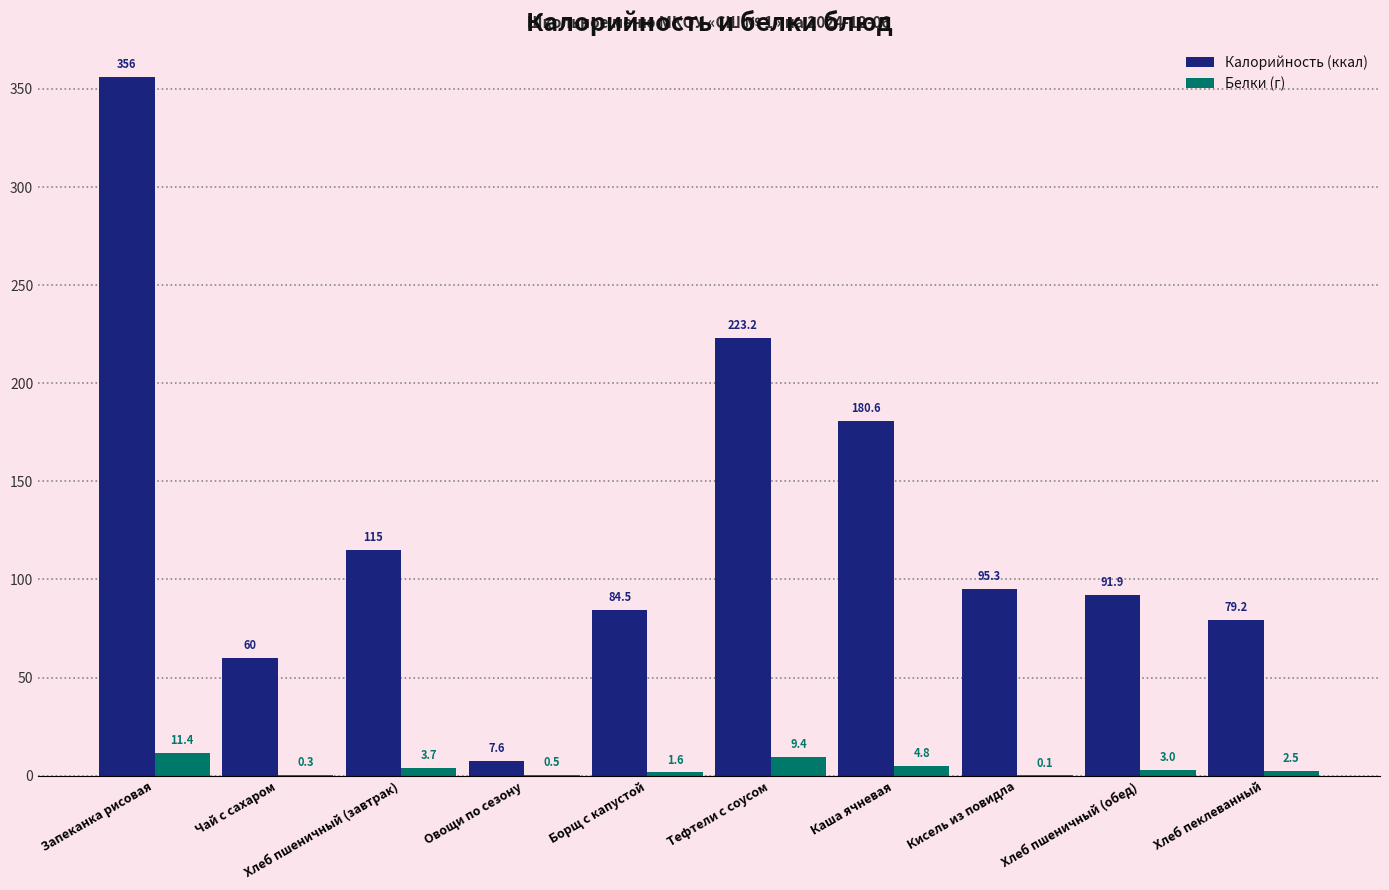

How many groups of bars are there?

10